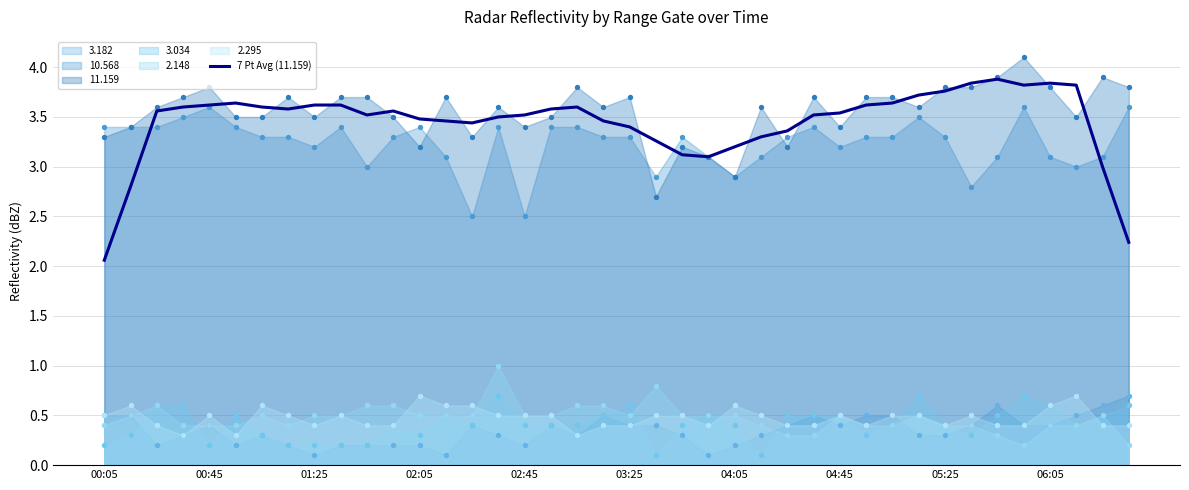

What is the change in value from 27 to 30?

+0.1